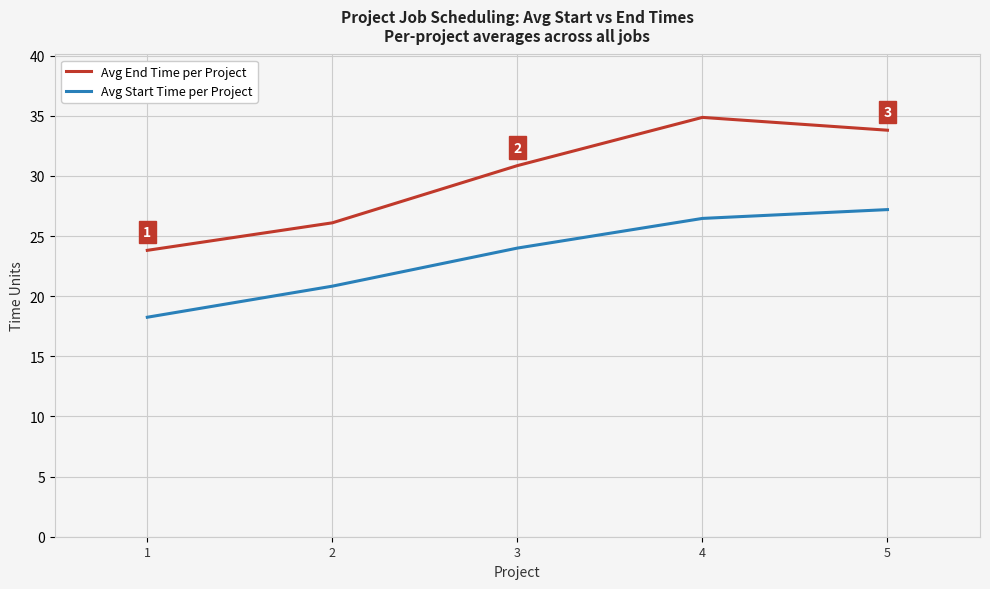

What is the difference between the maximum and second lowest values in the Avg End Time per Project series?

8.8